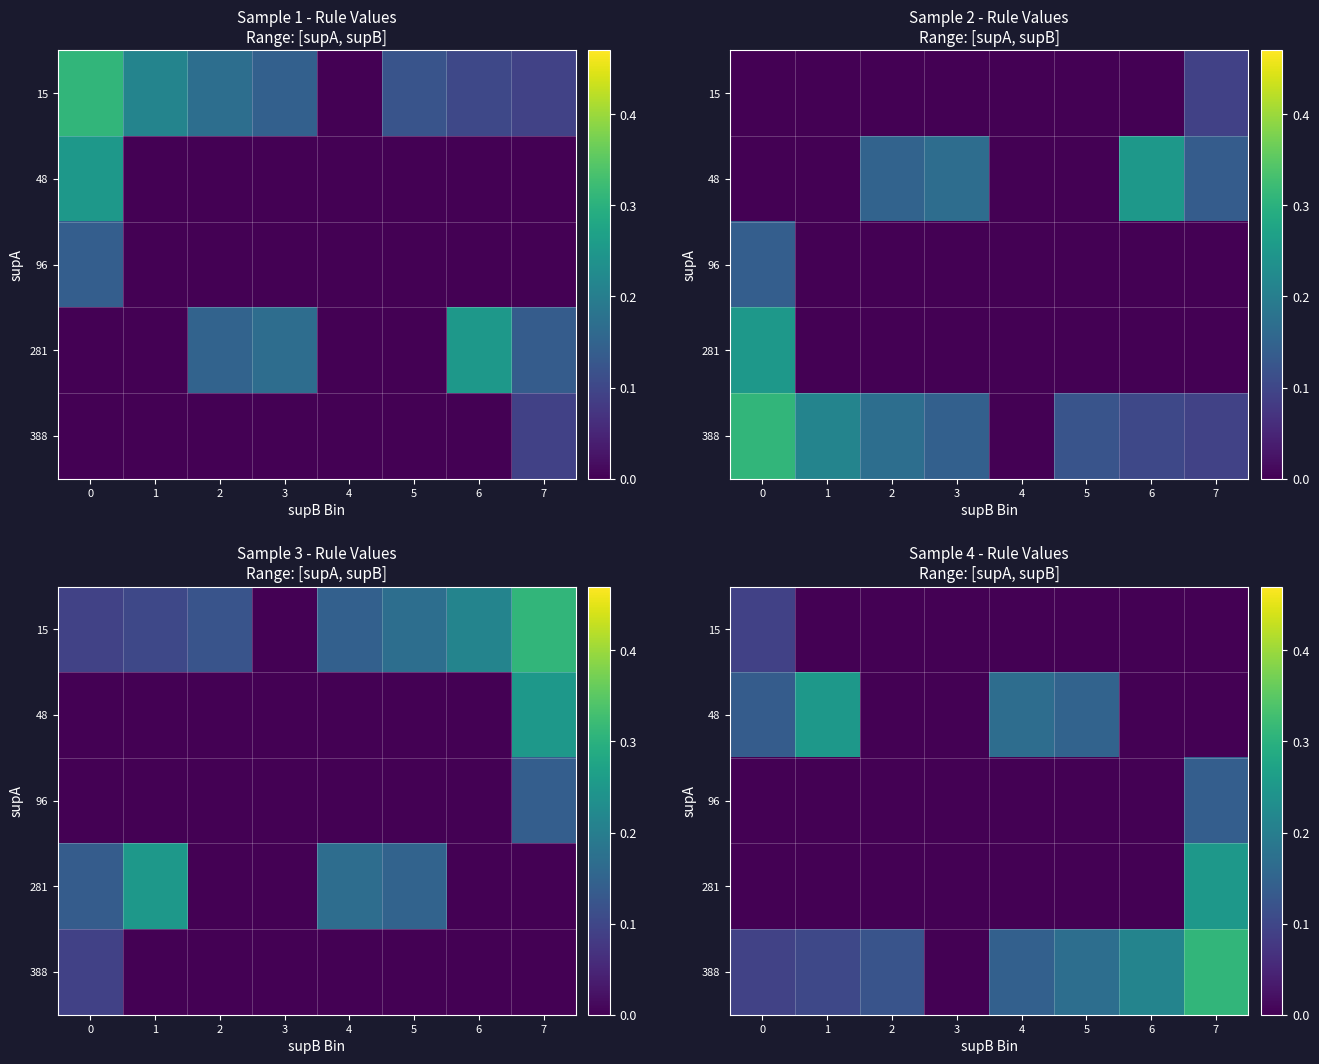

What is the total value across all series at 1?

0.4